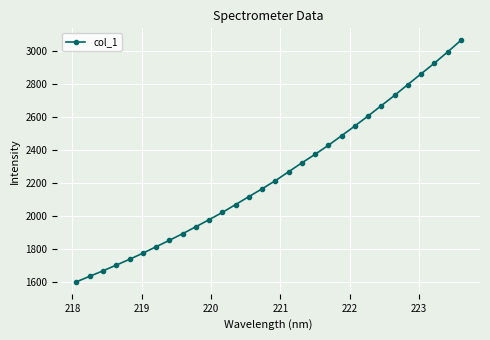

What is the sum of all values?

67262.6